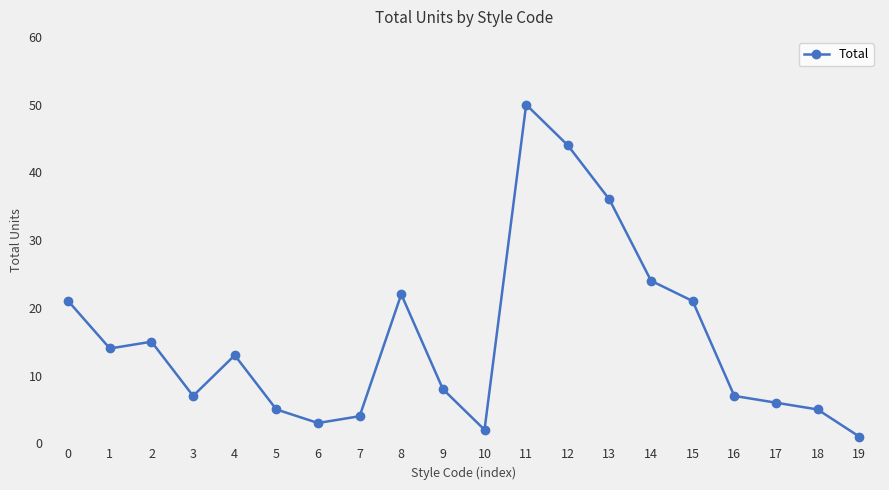

What is the sum of all values?

308